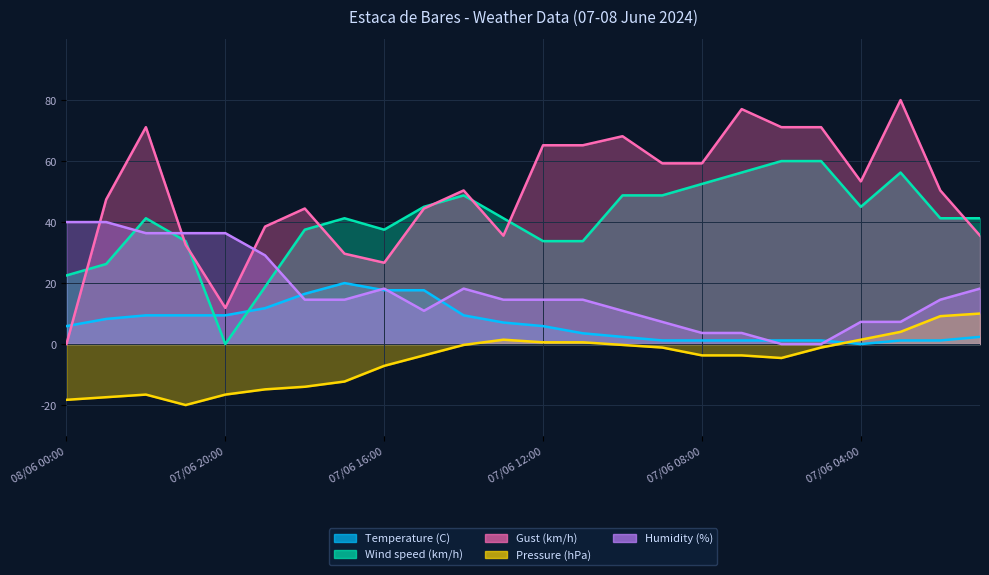

What is the value of the Wind speed (km/h) point at the 1st from the left?

22.5